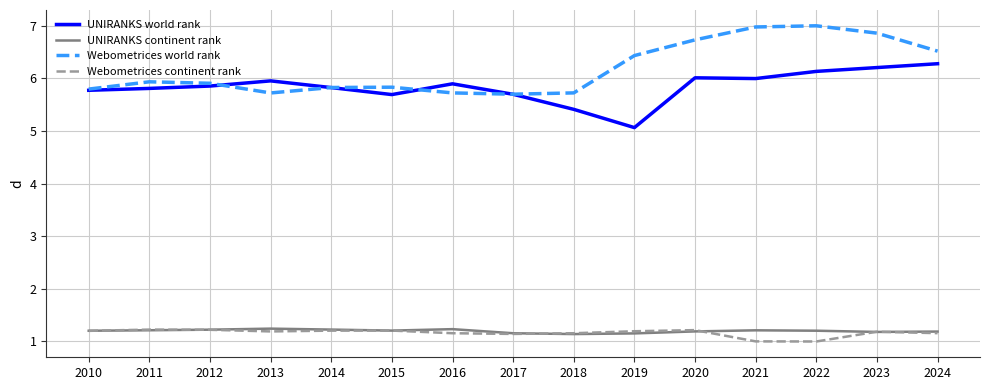

The value of Webometrices world rank at 2015 is 2.2. True or false?

False